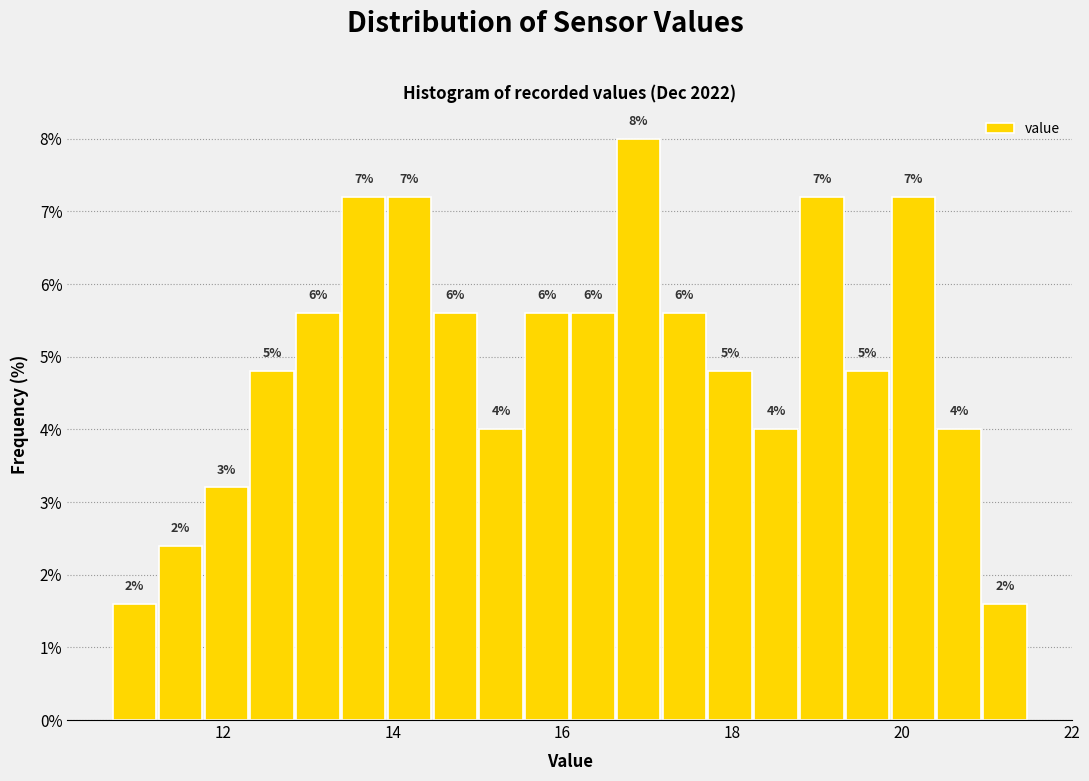

Read against the x-axis, roughly where is the centre of the tallest bar?

16.8